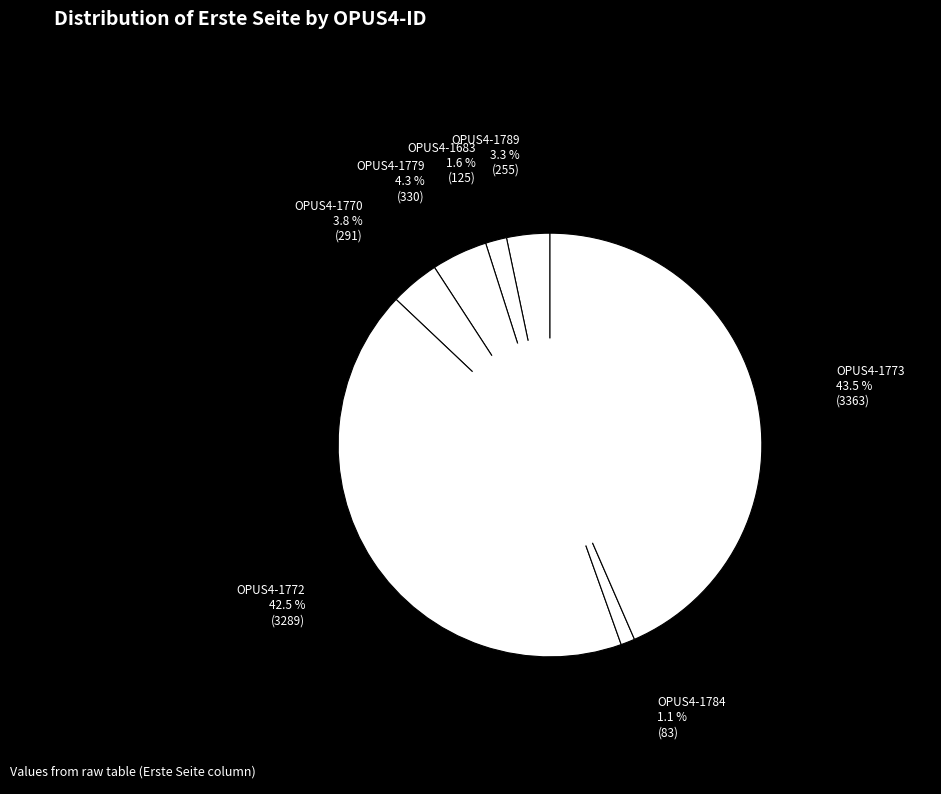

How many slices are in this pie chart?

7